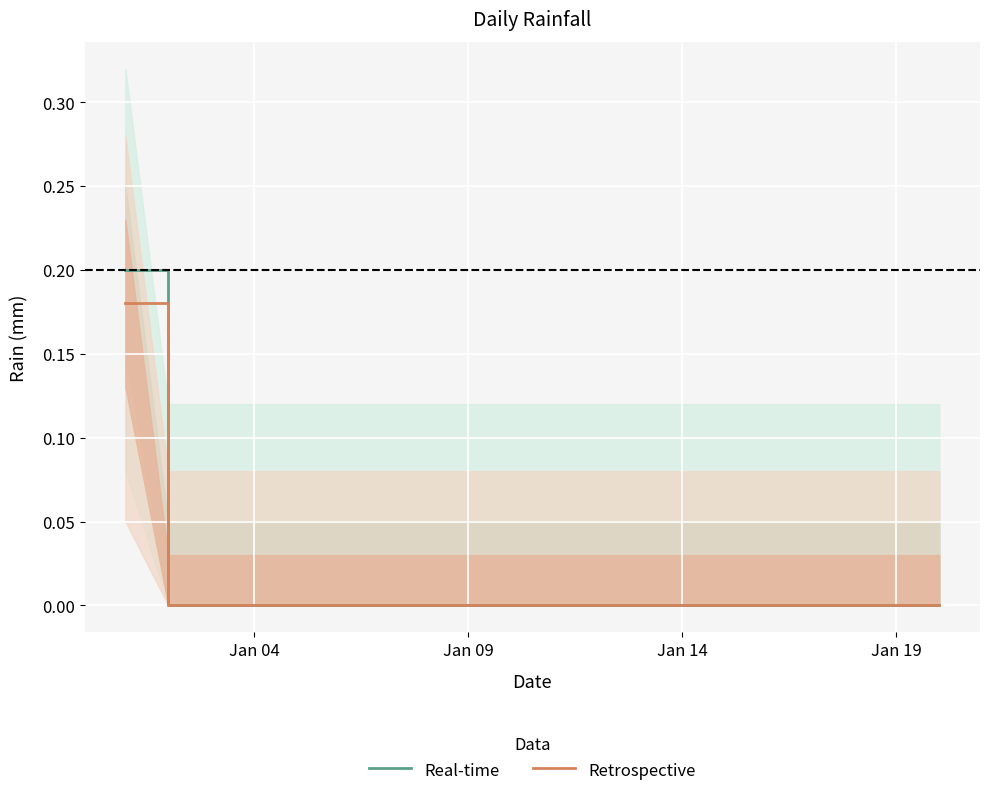

Is it true that Real-time equals 0.1 at Jan 04?

False